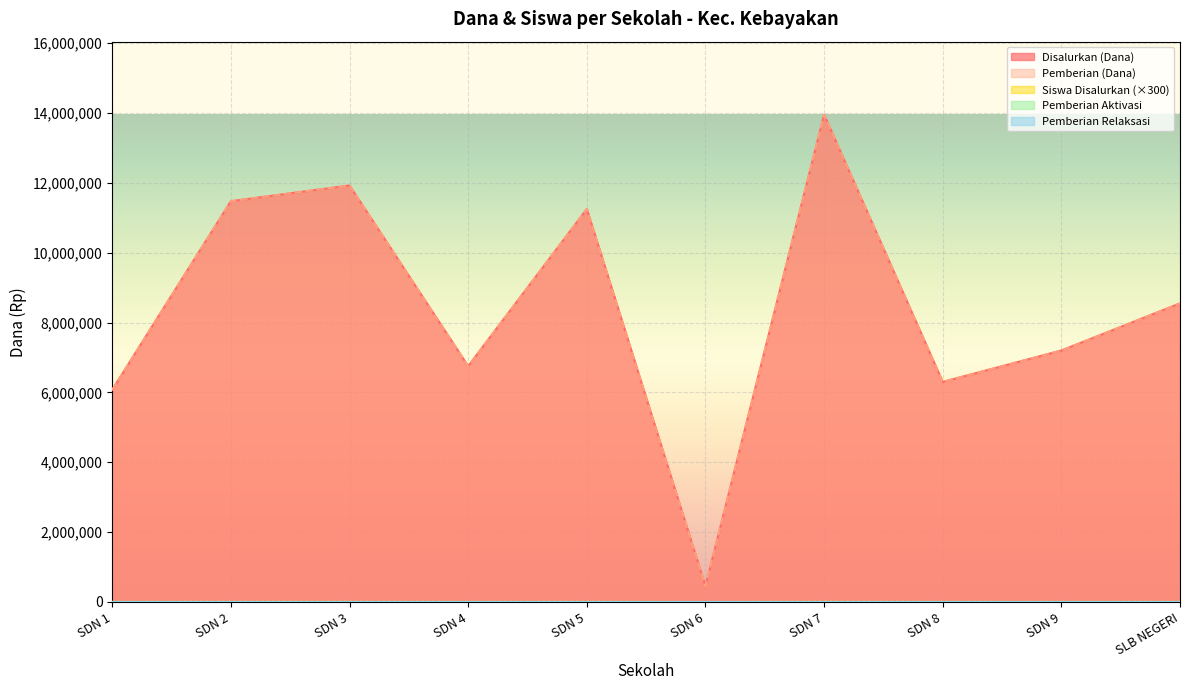

Count the number of categories in the chart.

10